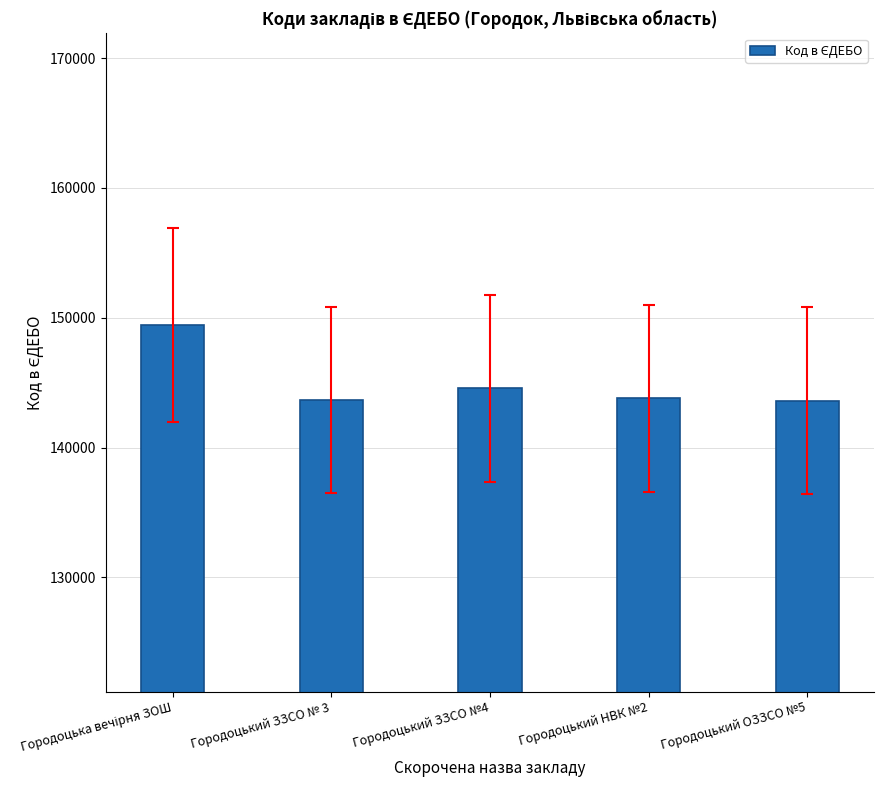

Is it true that the value at Городоцький ЗЗСО №4 is 207377?

False